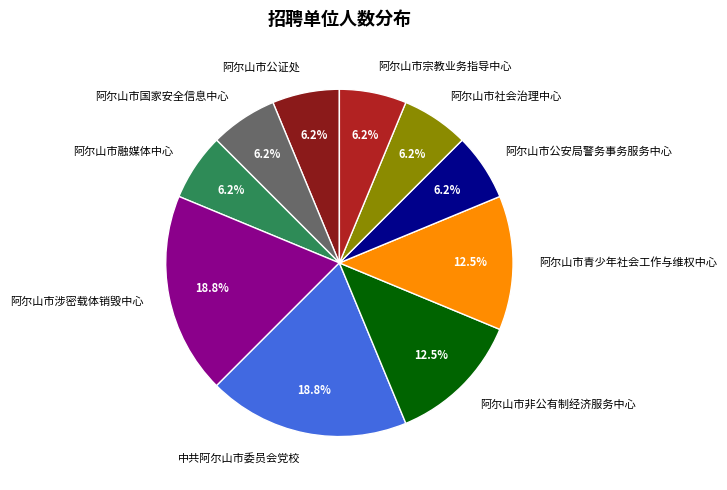

The 中共阿尔山市委员会党校 slice represents 19% of the pie. True or false?

True